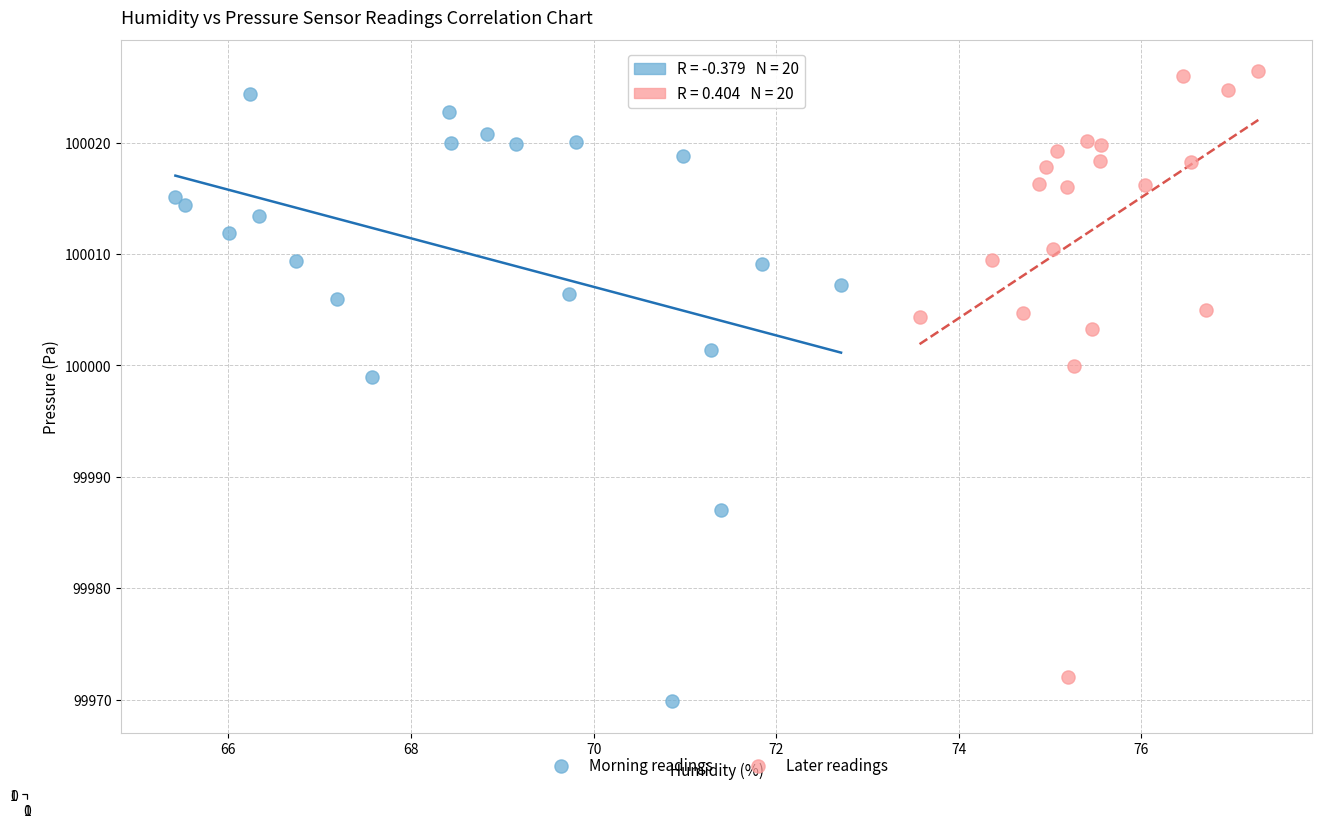

What are all the series names shown in the legend?

Morning readings, Later readings